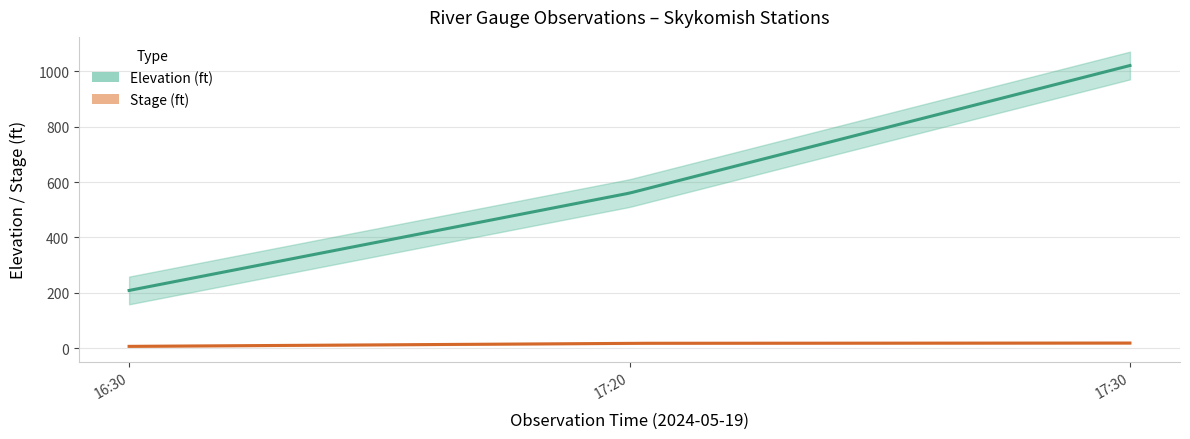

Does the chart have visible grid lines?

Yes